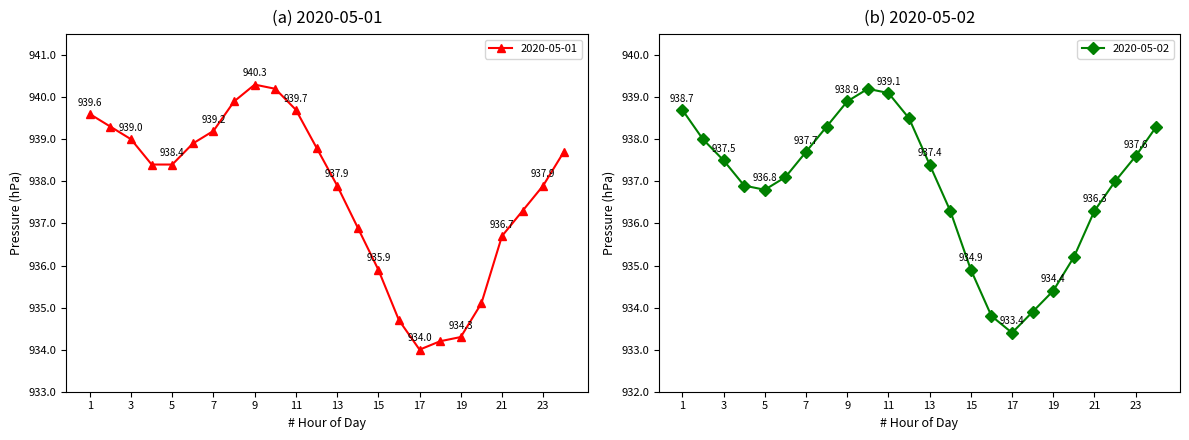

True or false: 2020-05-01 has a value of 1330.4 at 3.

False